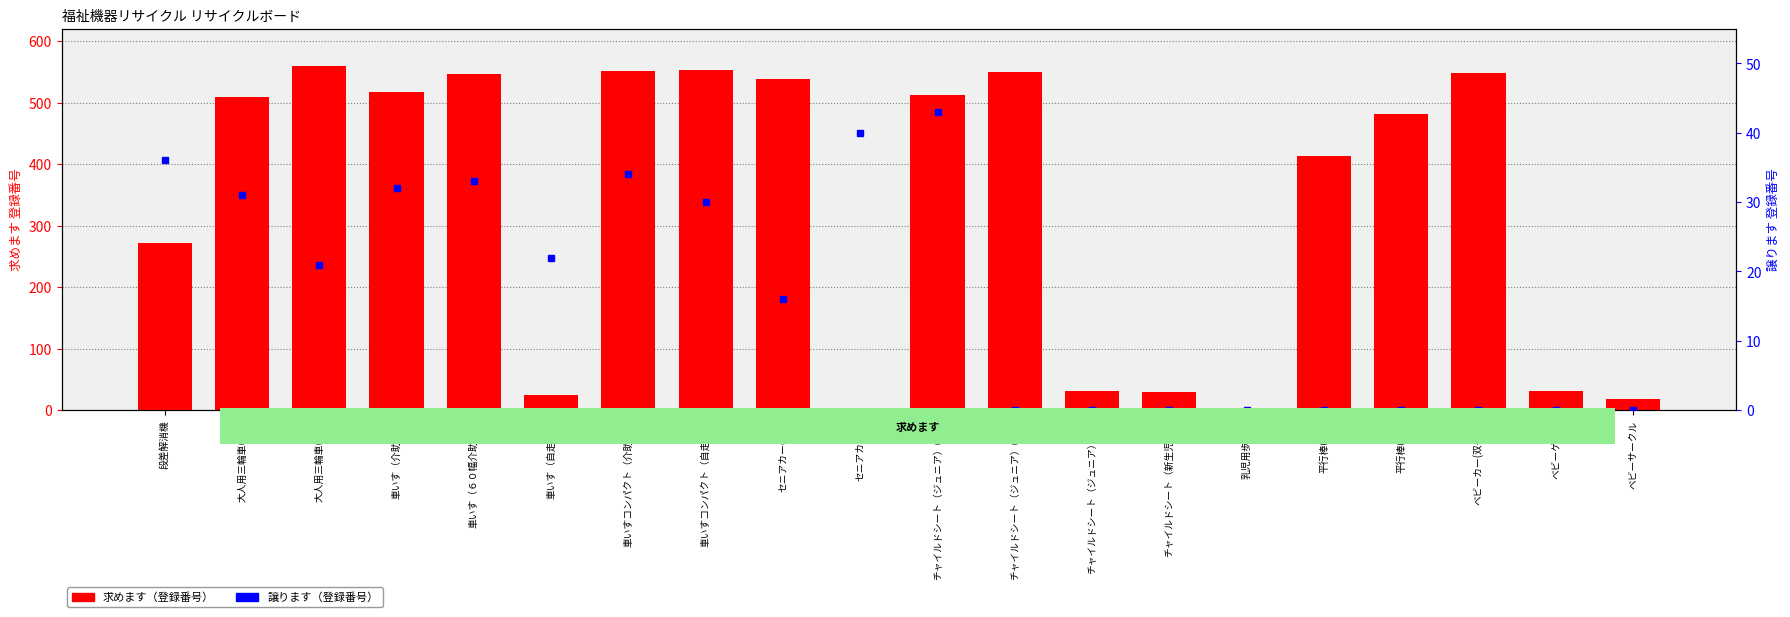

Rank the series by their average value, from highest to lowest.

求めます（登録番号）, 譲ります（登録番号）